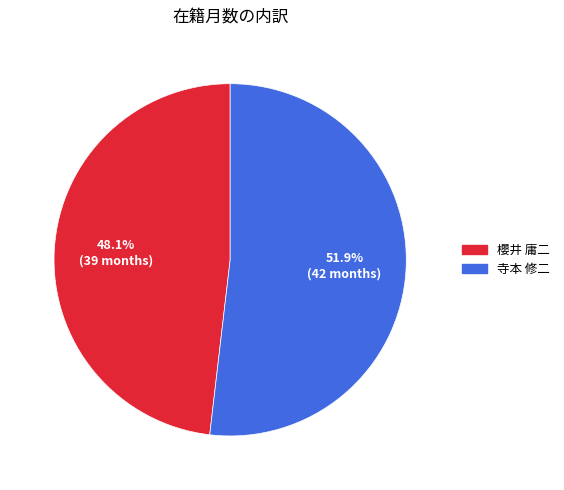

Which slice is the smallest?

櫻井 庸二